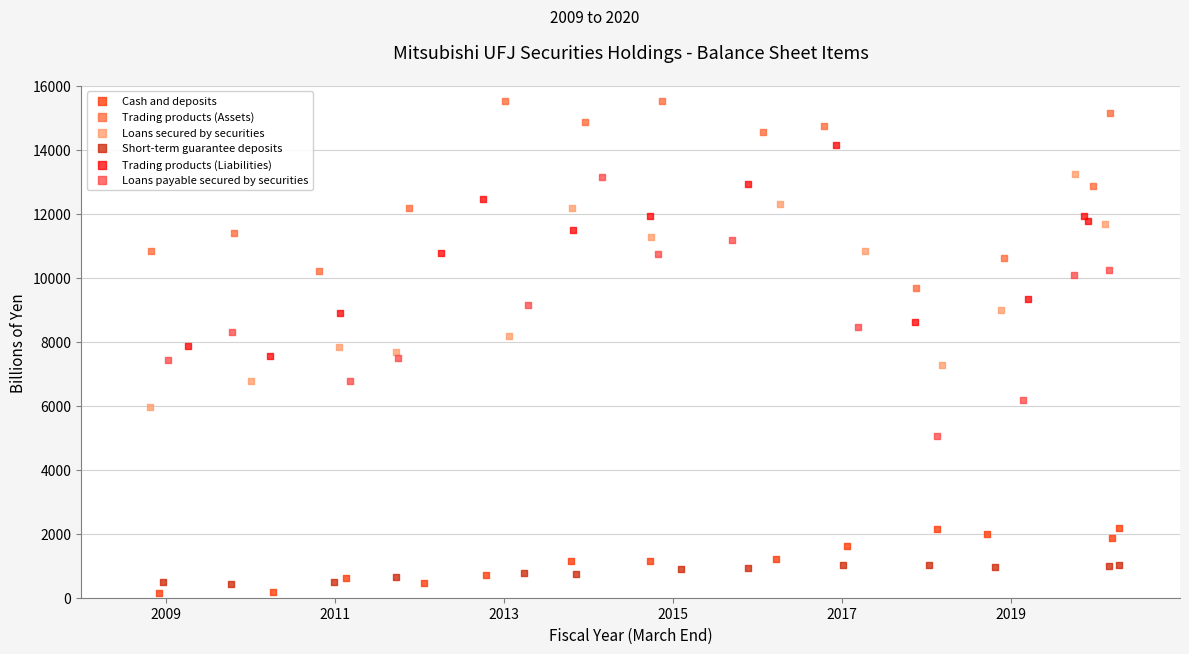

Which series contains the highest Y value?

Trading products (Assets)